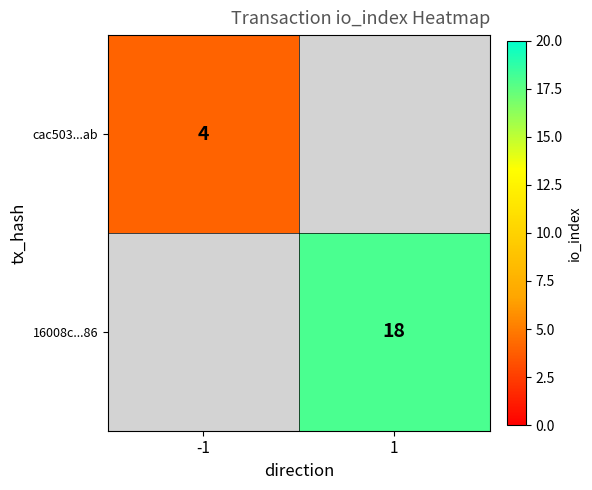

The 16008c...86 series shows 12 at 1. True or false?

False